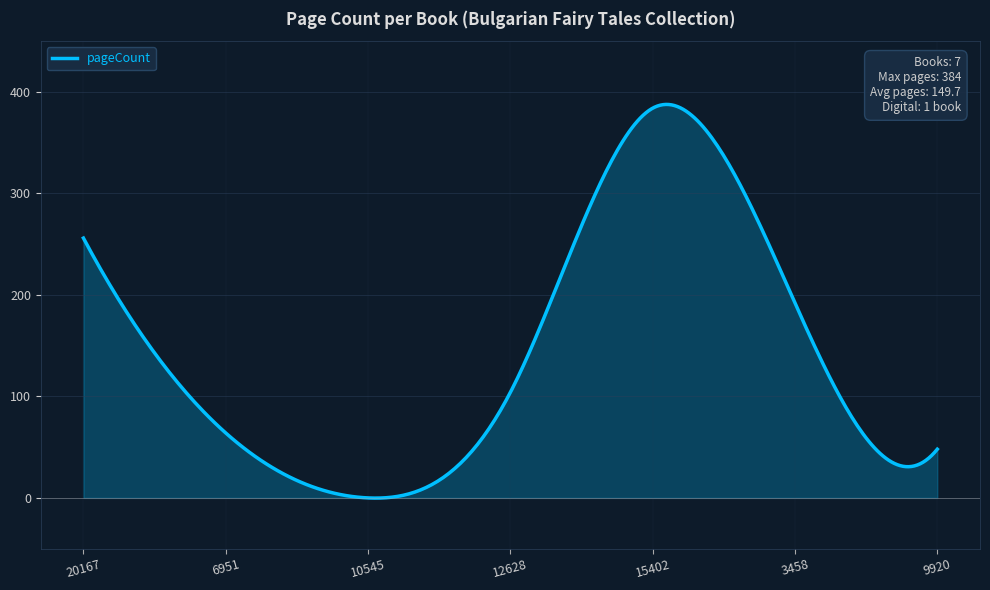

What is the difference between the maximum and minimum values?

387.9